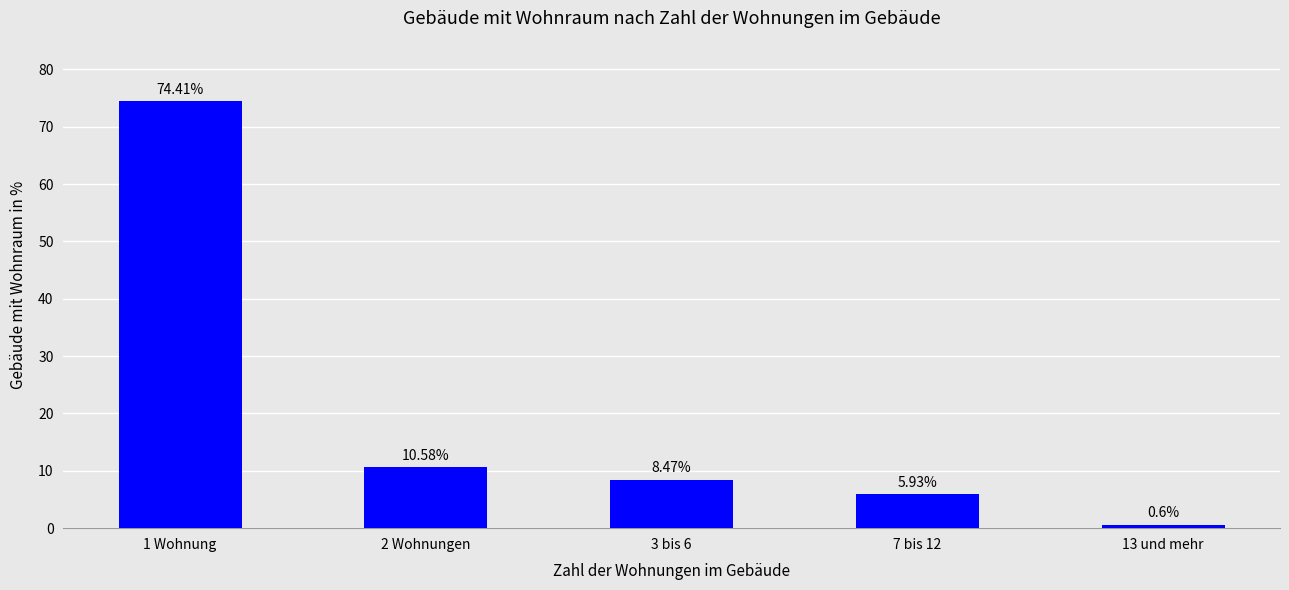

What is the sum of the values at 13 und mehr and 7 bis 12?

6.5